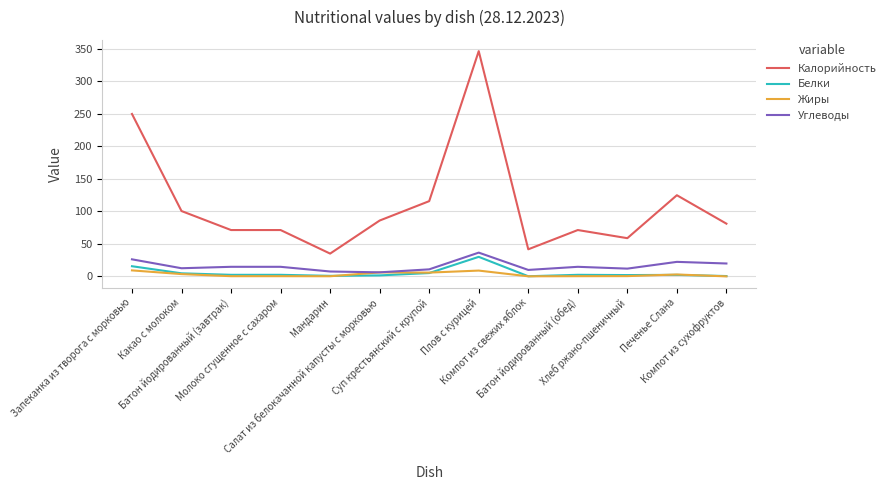

Rank the series by their maximum value, from lowest to highest.

Жиры, Белки, Углеводы, Калорийность